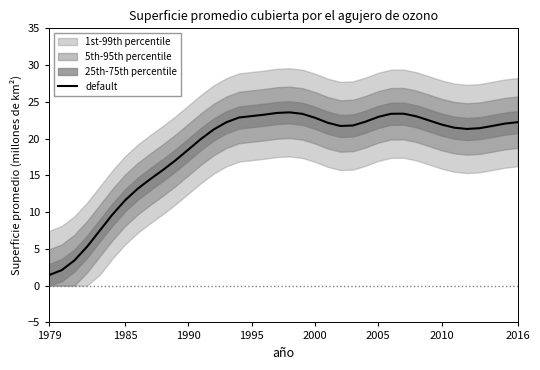

How many points are lower than both their immediate neighbors (excluding endpoints)?

2